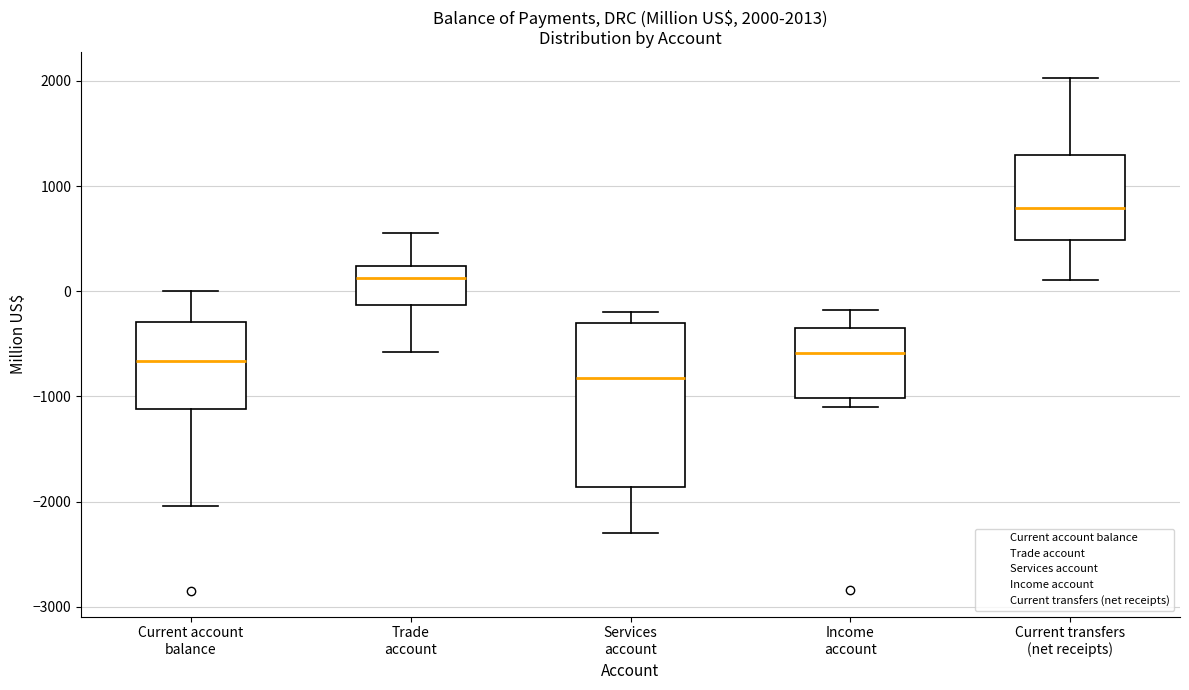

Which box has the highest median line?

Current transfers (net receipts)